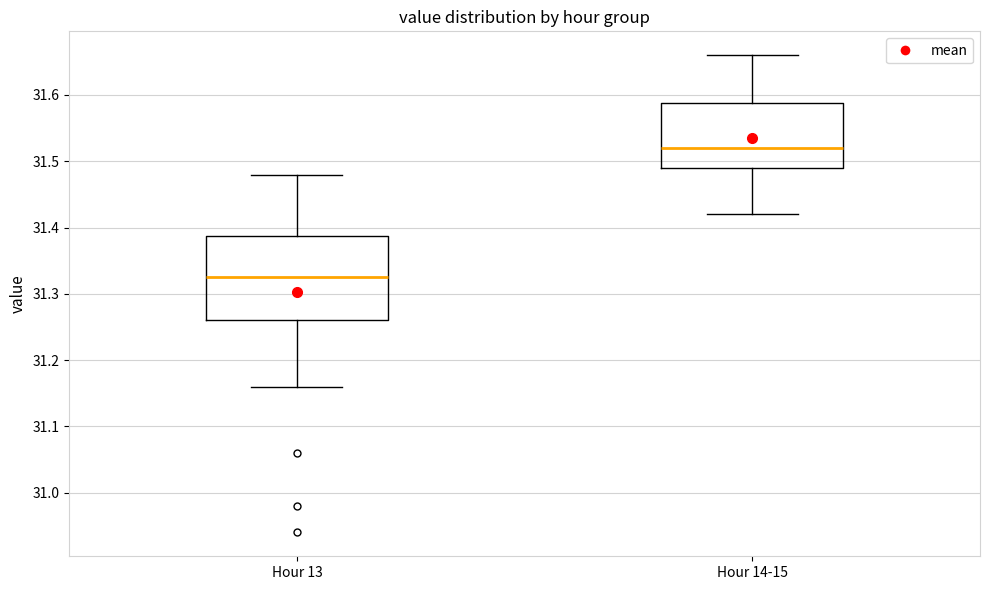

Where does the lower whisker of the box for Hour 13 end on the y-axis? The values are not printed on the chart, so give them approximately, as read against the axis.

31.16